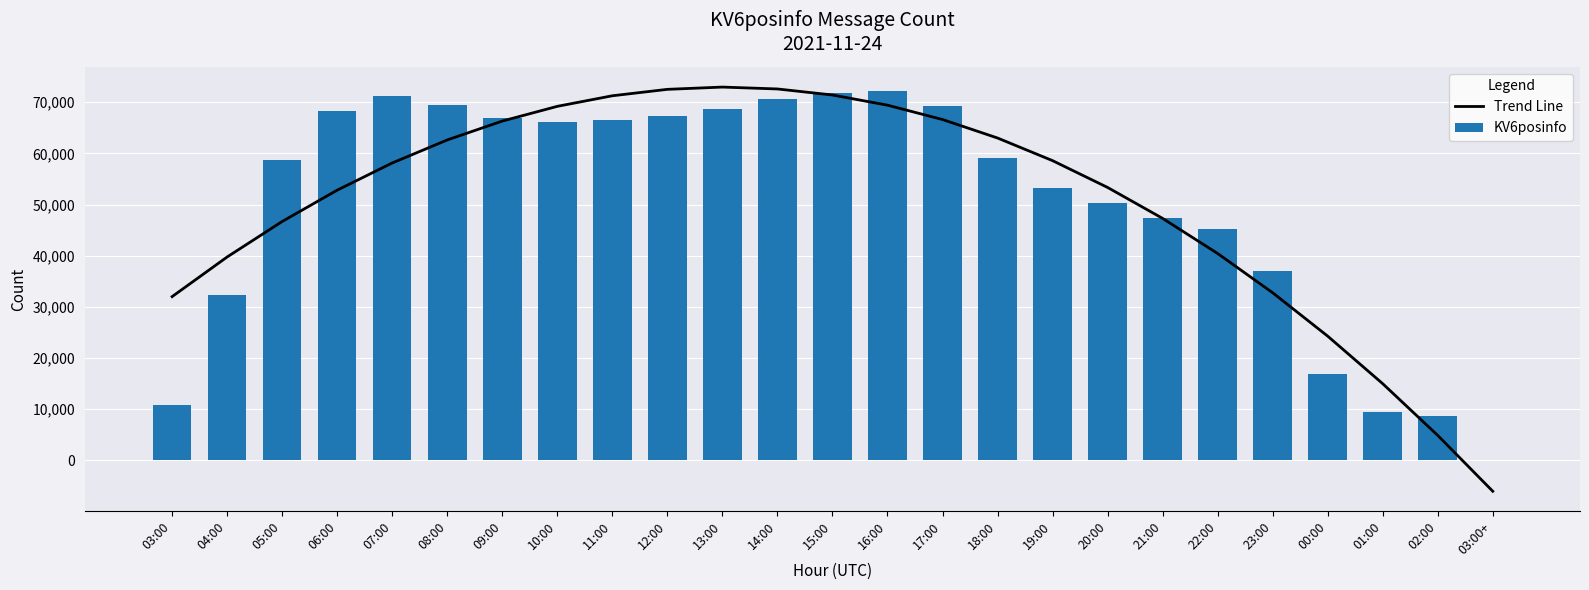

True or false: KV6posinfo has a value of 67007.0 at 09:00.

True